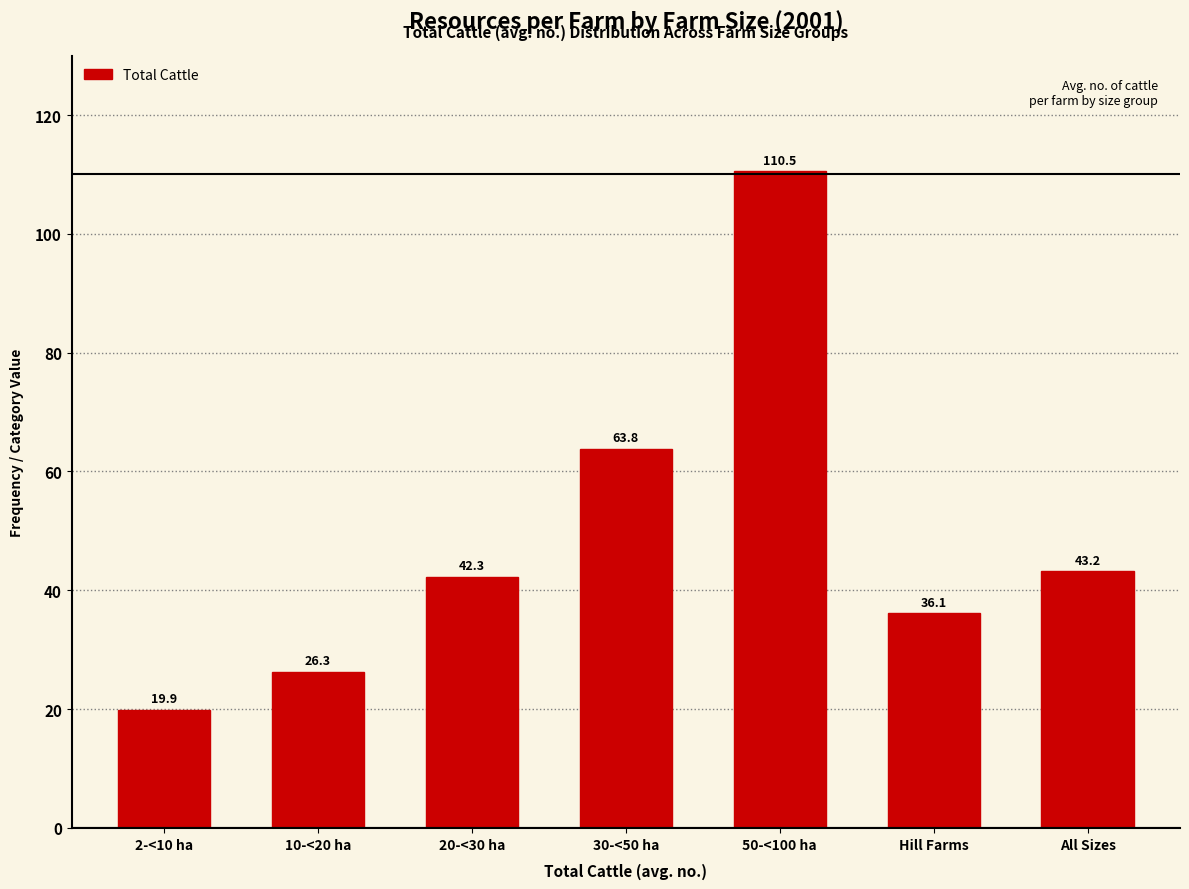

Reading right to left, transcribe all the data shown in this chart.

43.2	36.1	110.5	63.8	42.3	26.3	19.9